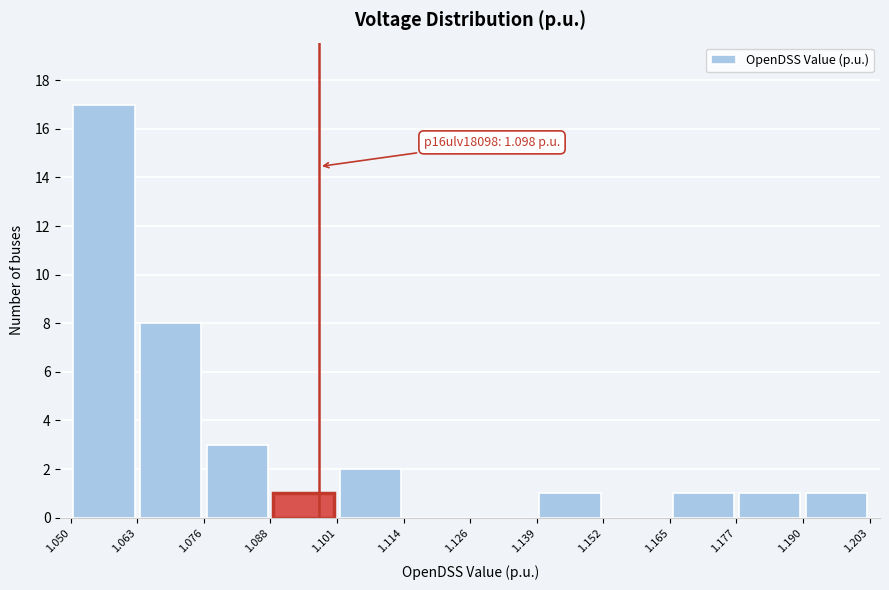

Which range on the x-axis has the tallest bar?

1.050 to 1.063